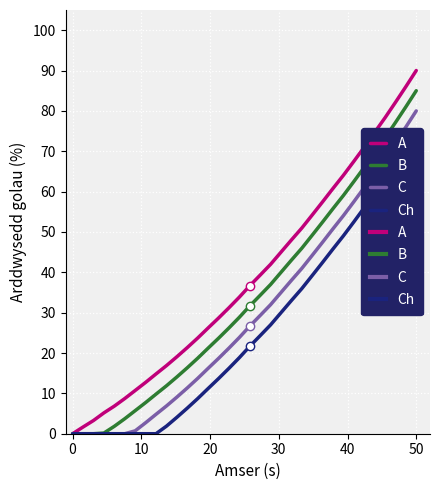

True or false: A and B intersect in this chart.

False